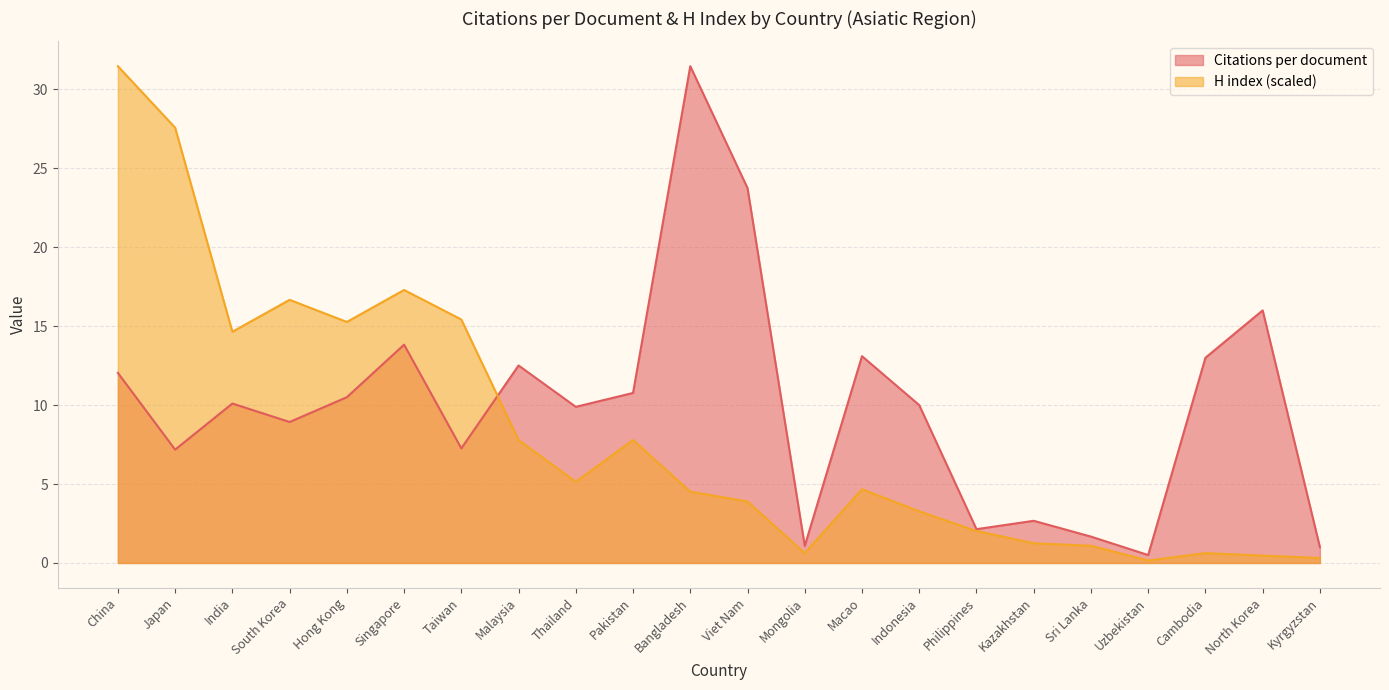

What is the difference between the Citations per document values at North Korea and Sri Lanka?

14.3